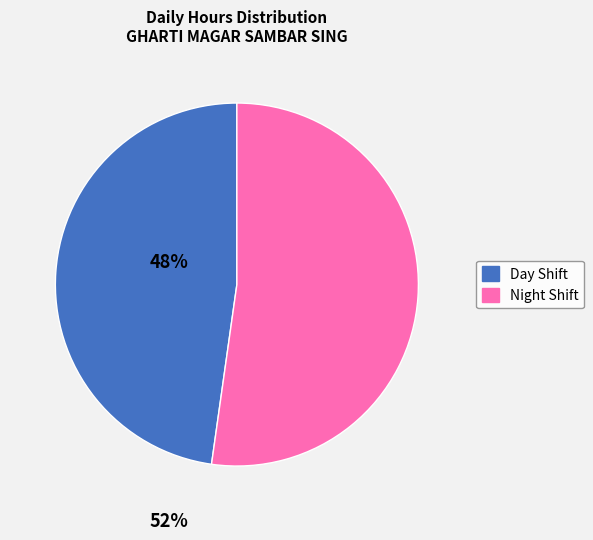

Does any single category account for the majority?

Yes